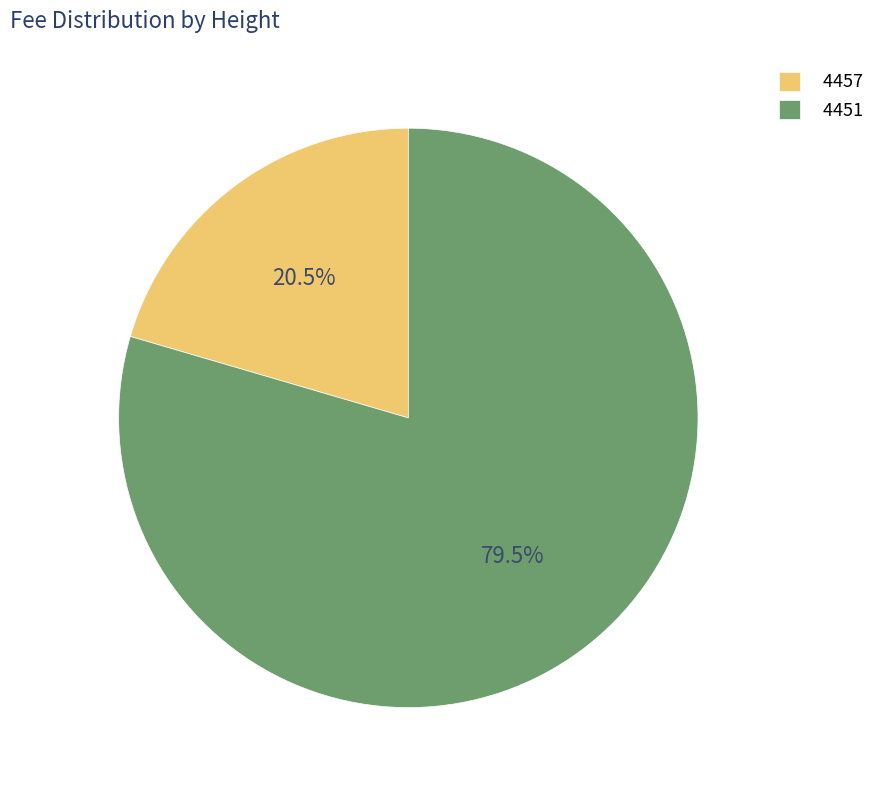

Which category accounts for the majority?

4451